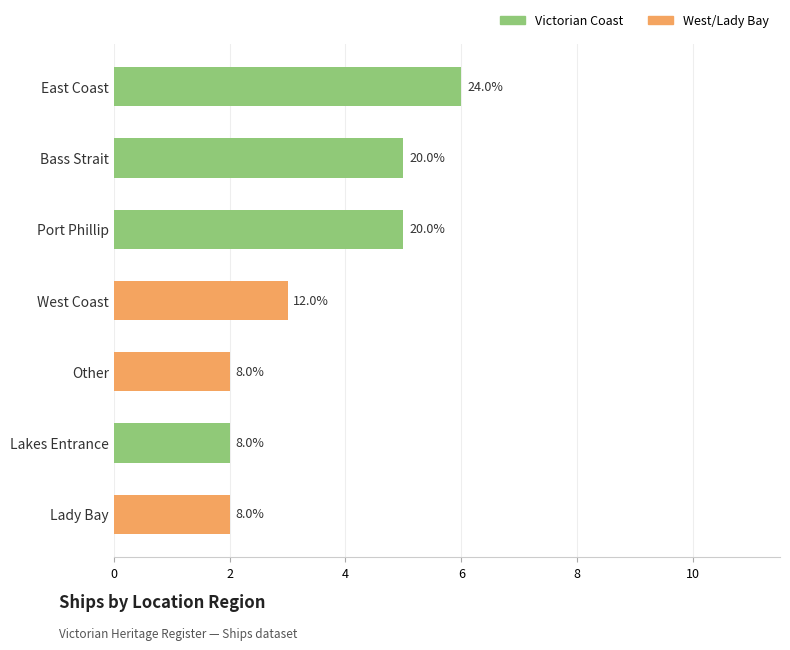

How many bars are there in total?

7